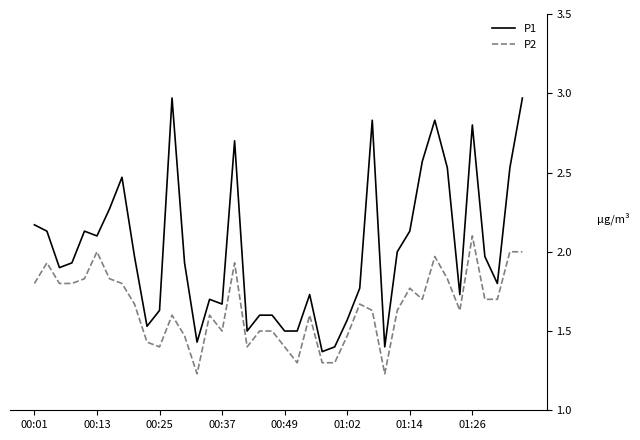

List the series in order of their overall mean, highest first.

P1, P2